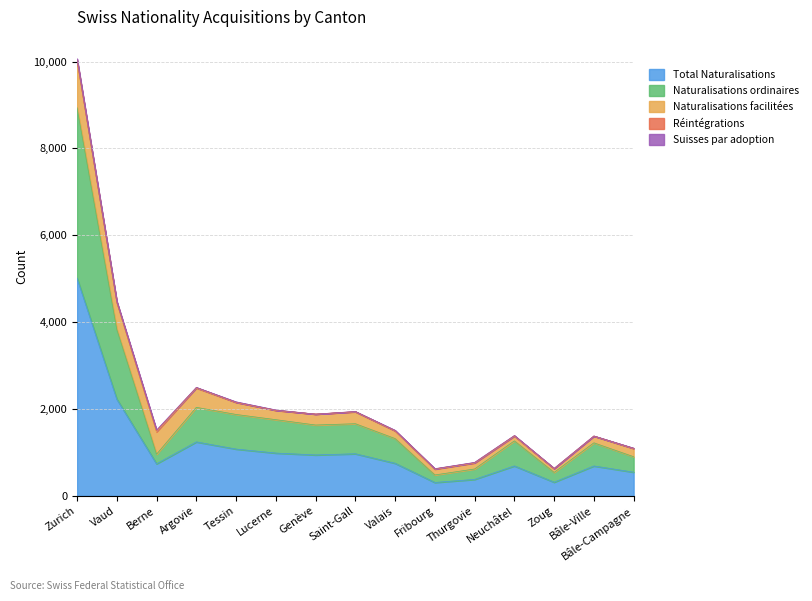

What is the value of the Suisses par adoption point at the 3rd from the left?

16